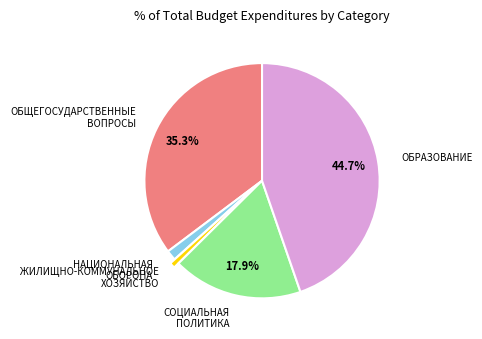

How many slices are in this pie chart?

5